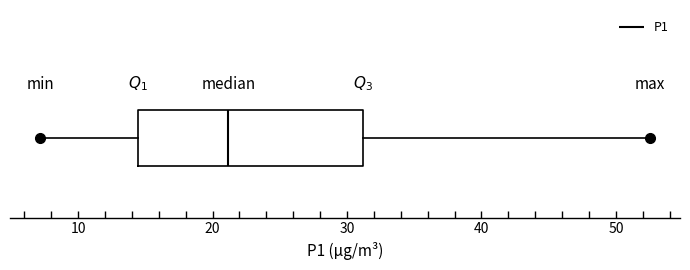

Where does the left whisker of the box end on the x-axis? The values are not printed on the chart, so give them approximately, as read against the axis.

7